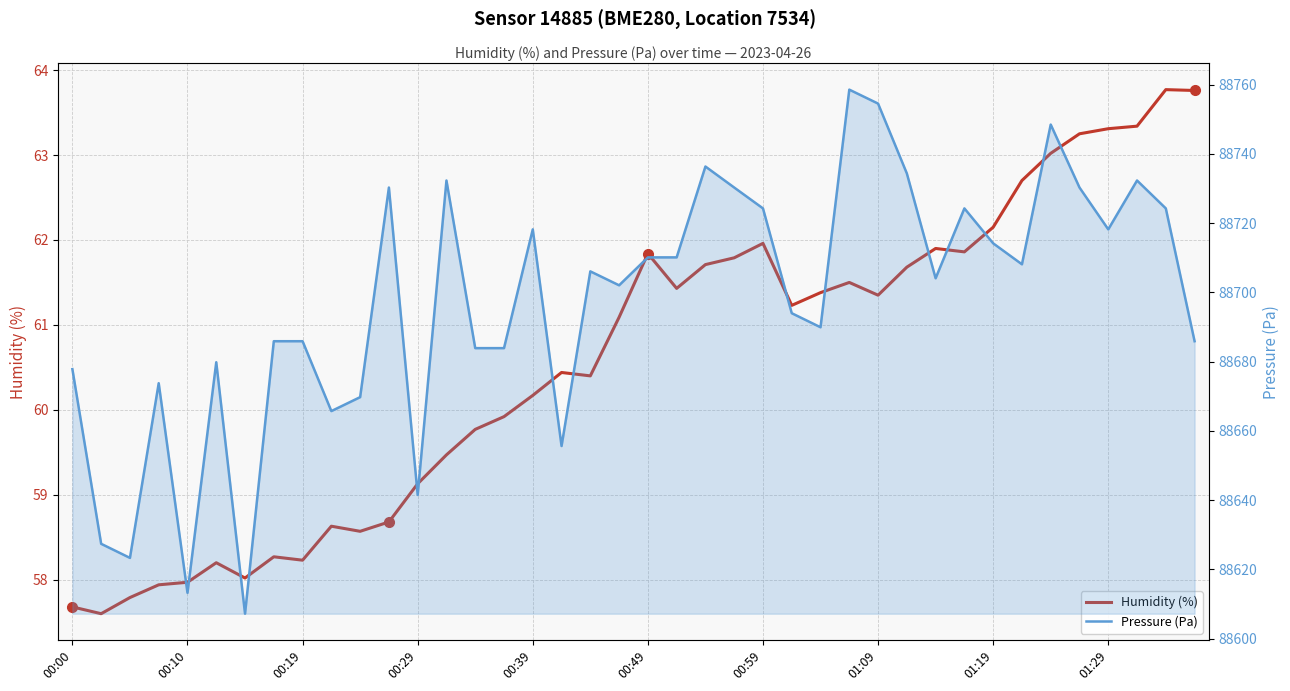

True or false: Pressure (Pa) and Humidity (%) cross at least once.

False